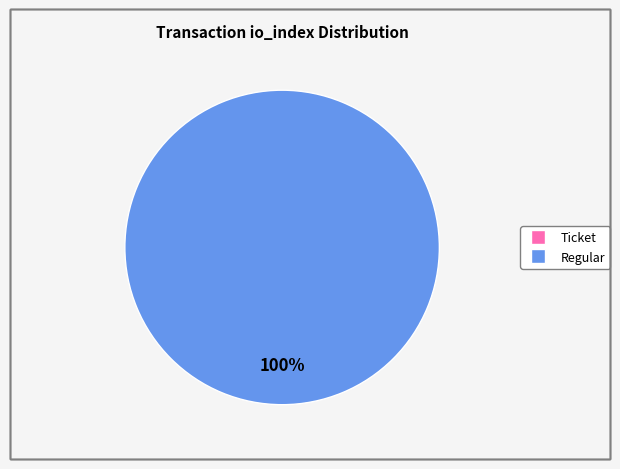

Is it true that Regular is 92% of the pie?

False